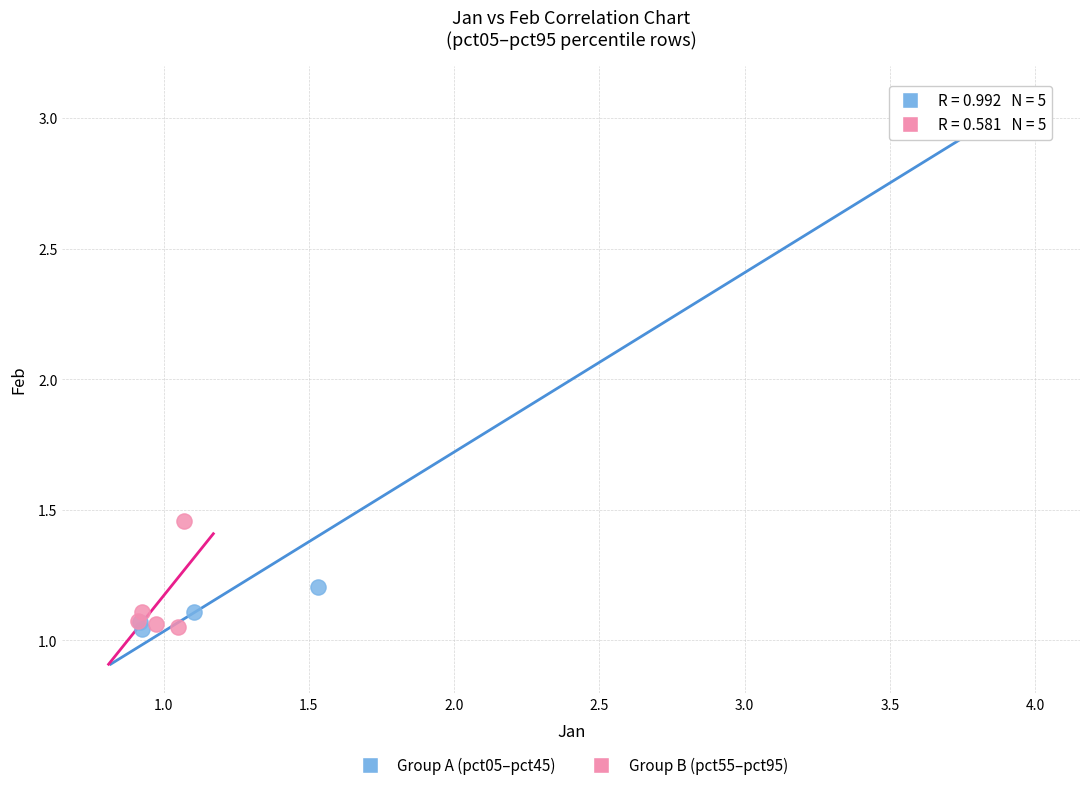

Which series has the widest spread of Y values?

Group A (pct05–pct45)